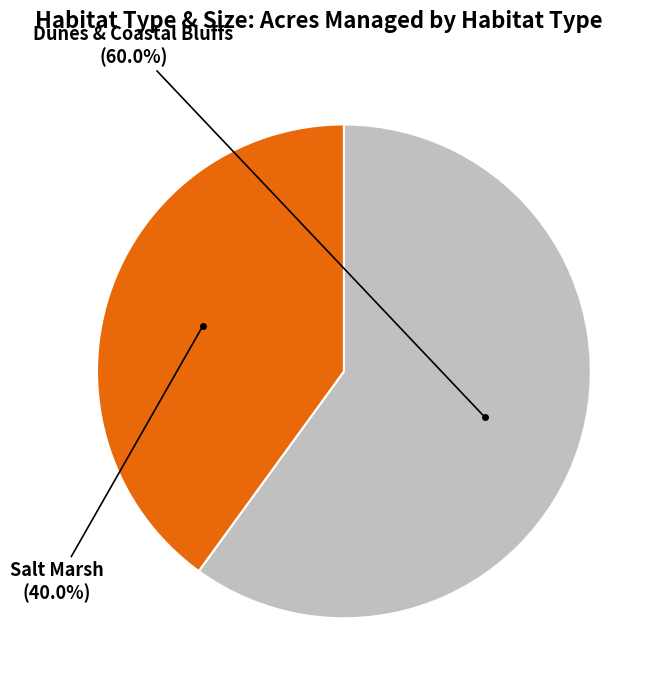

Which slice represents more than half of the pie?

Dunes & Coastal Bluffs